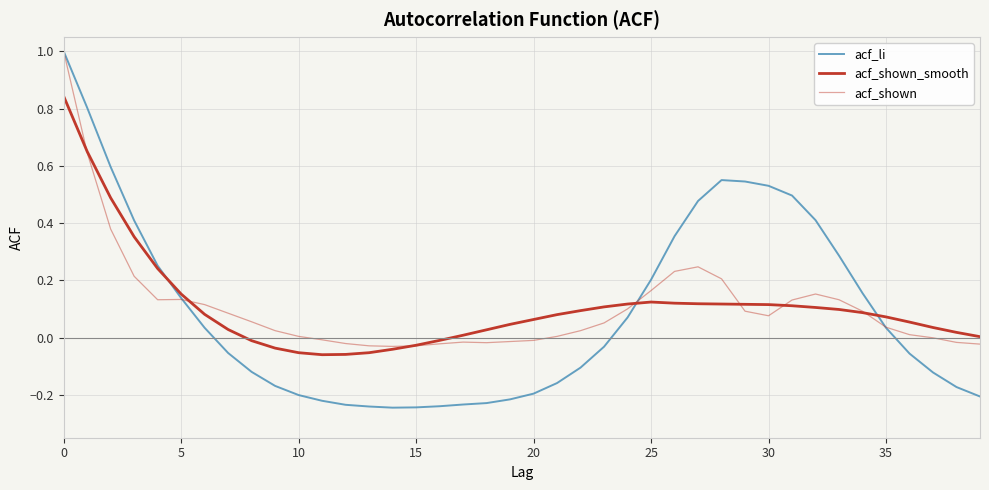

What is the label of the 31st point from the right?

9